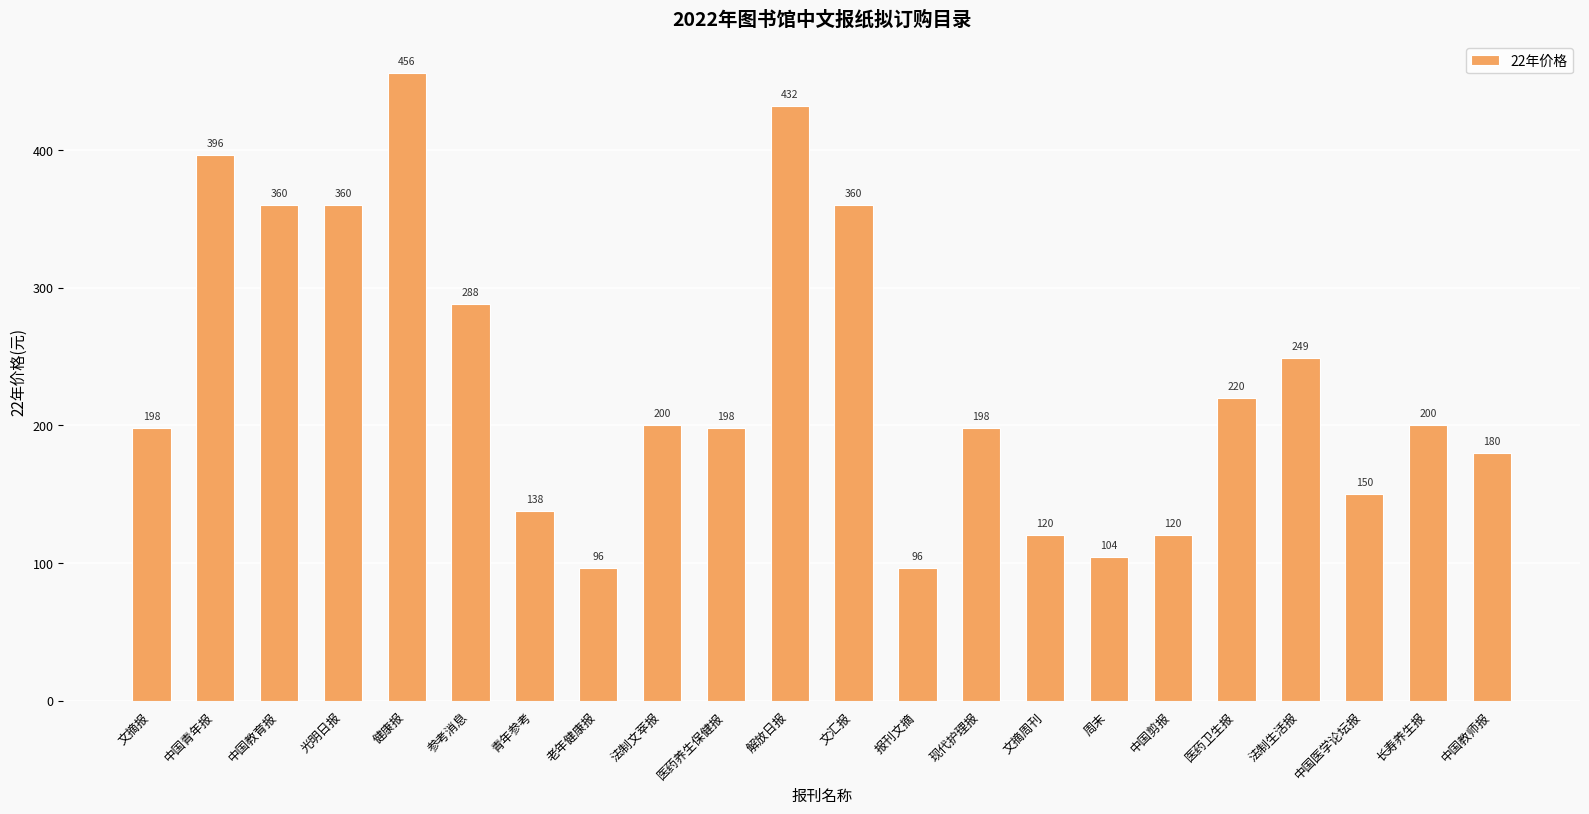

Reading right to left, transcribe all the data shown in this chart.

180	200	150	249	220	120	104	120	198	96	360	432	198	200	96	138	288	456	360	360	396	198